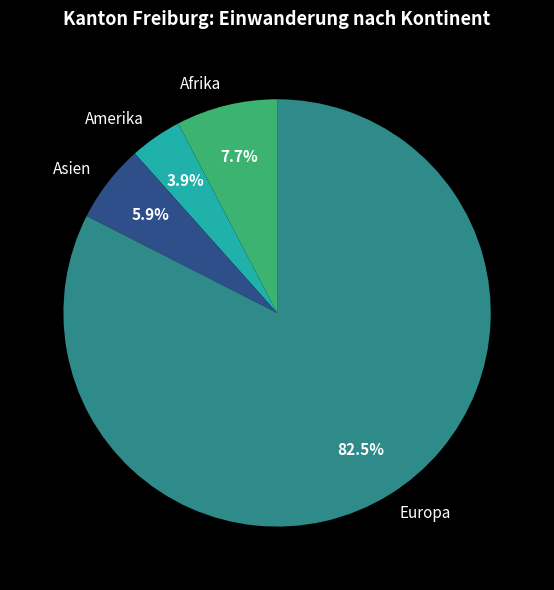

Does Europa account for over 50% of the chart?

Yes